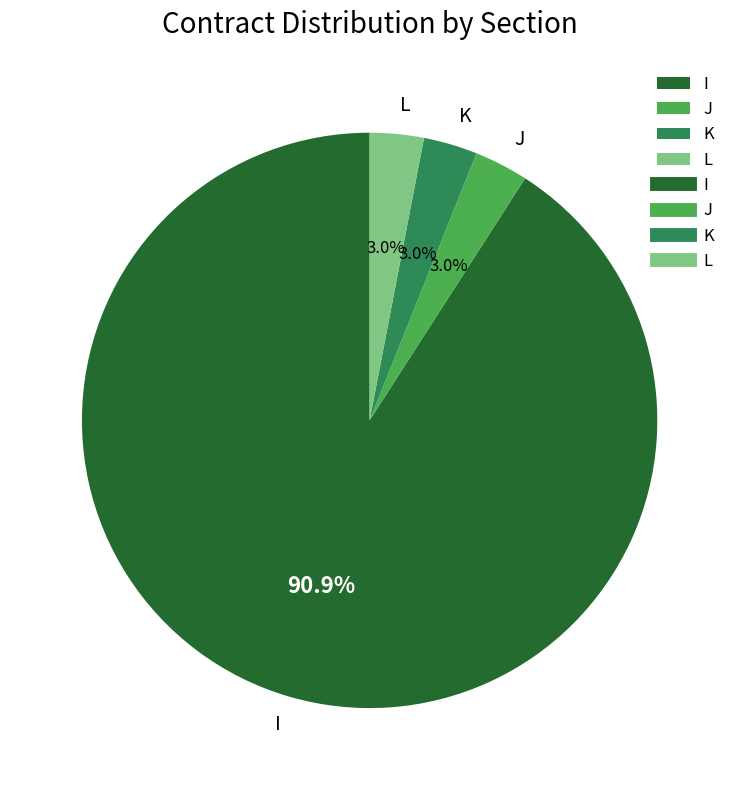

To the nearest percent, what is the average slice percentage?

25%